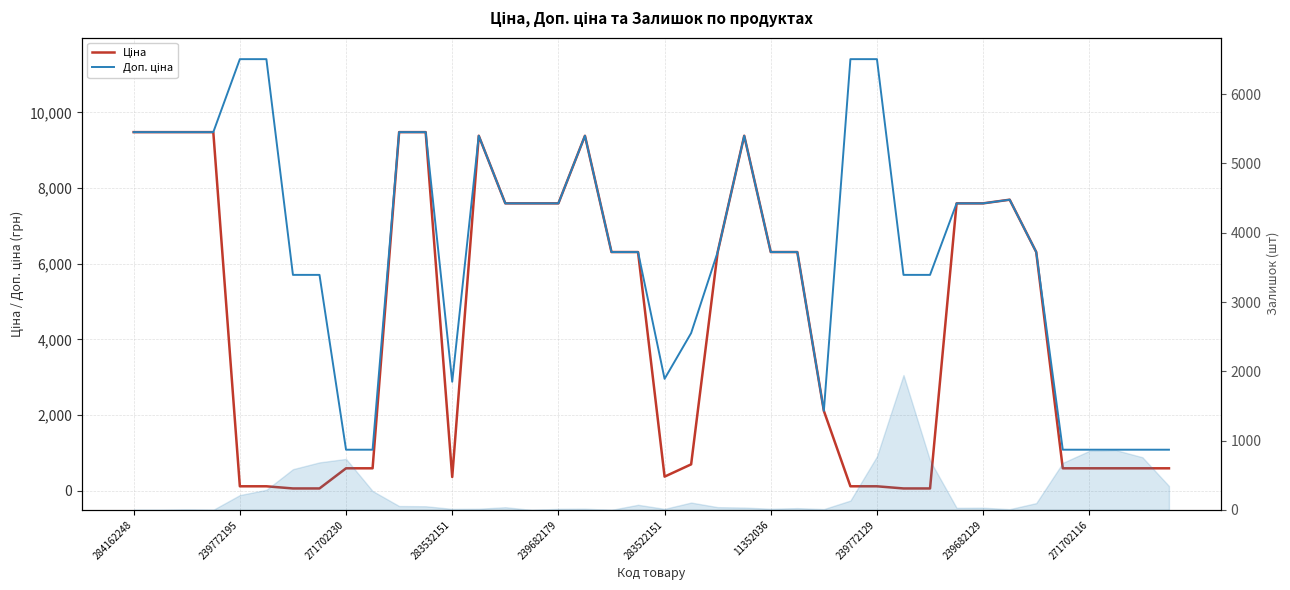

True or false: Доп. ціна has a value of 8040.3 at 29.

False